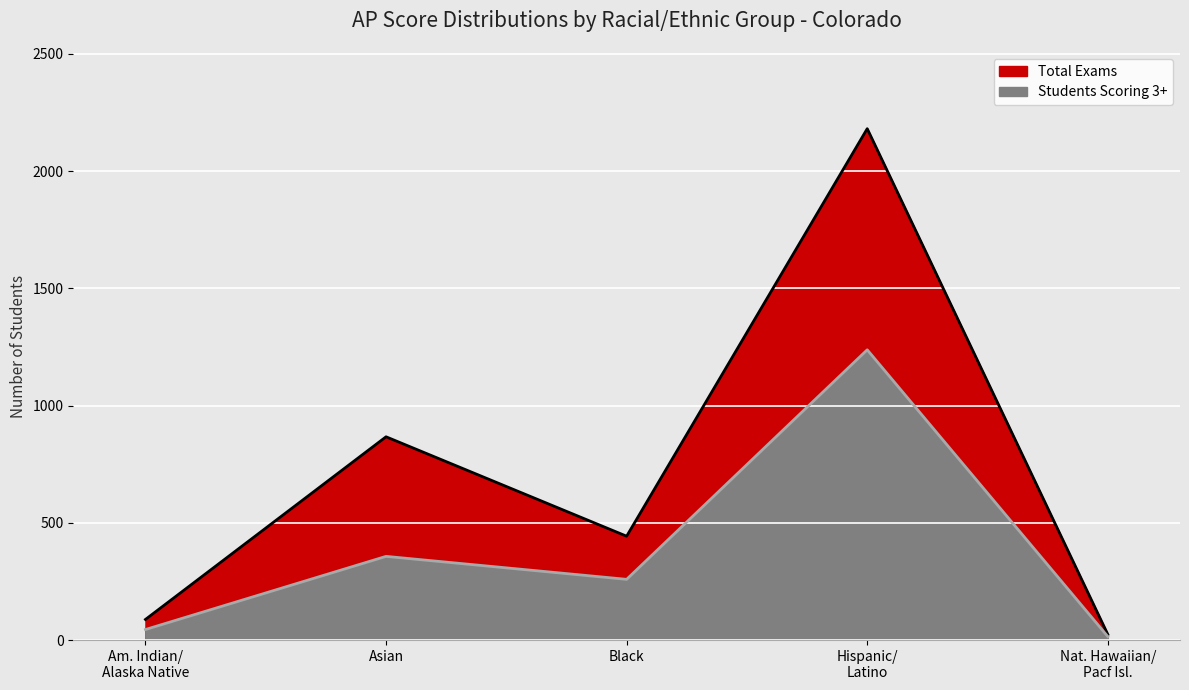

Which has a higher value, Hispanic/
Latino or Am. Indian/
Alaska Native?

Hispanic/
Latino